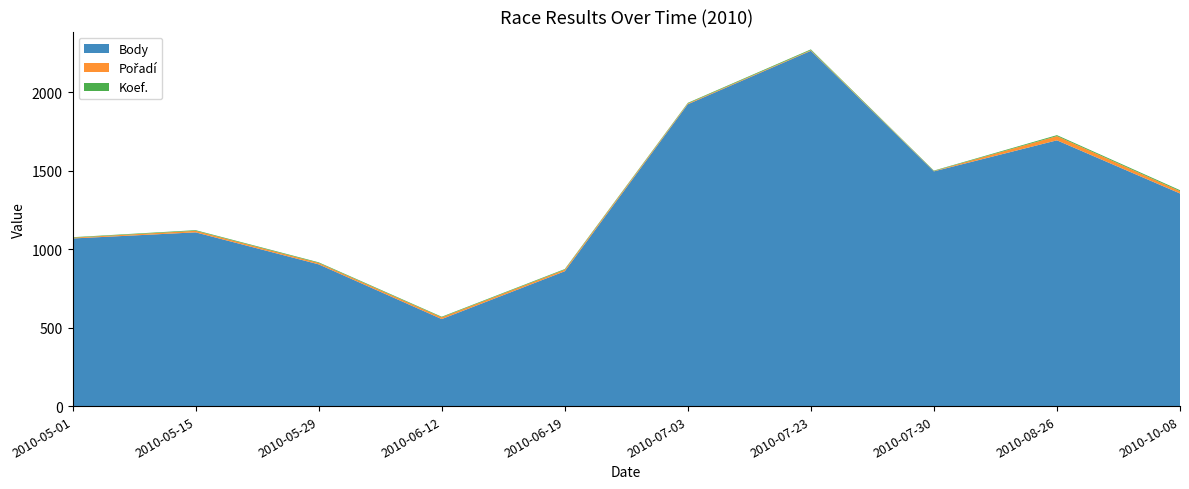

Reading right to left, list all the values displayed in this chart.

Body: 1356	1695	1497	2266	1925	860	555	904	1108	1069
Pořadí: 15	27	2	4	5	10	11	9	10	5
Koef.: 6	6	3	5	4	4	4	4	4	3